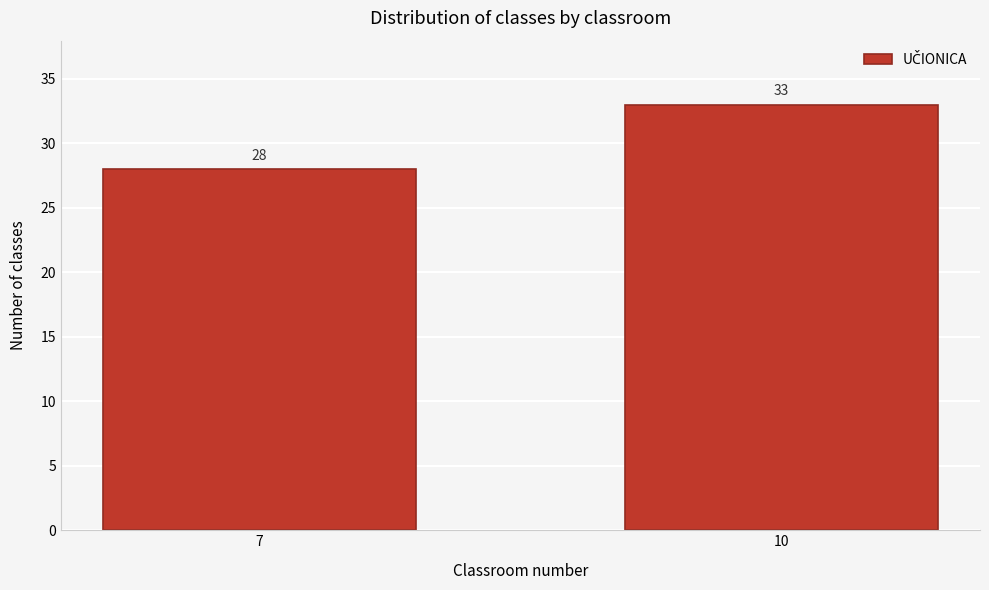

Reading left to right, what are all the values shown in this chart?

28	33